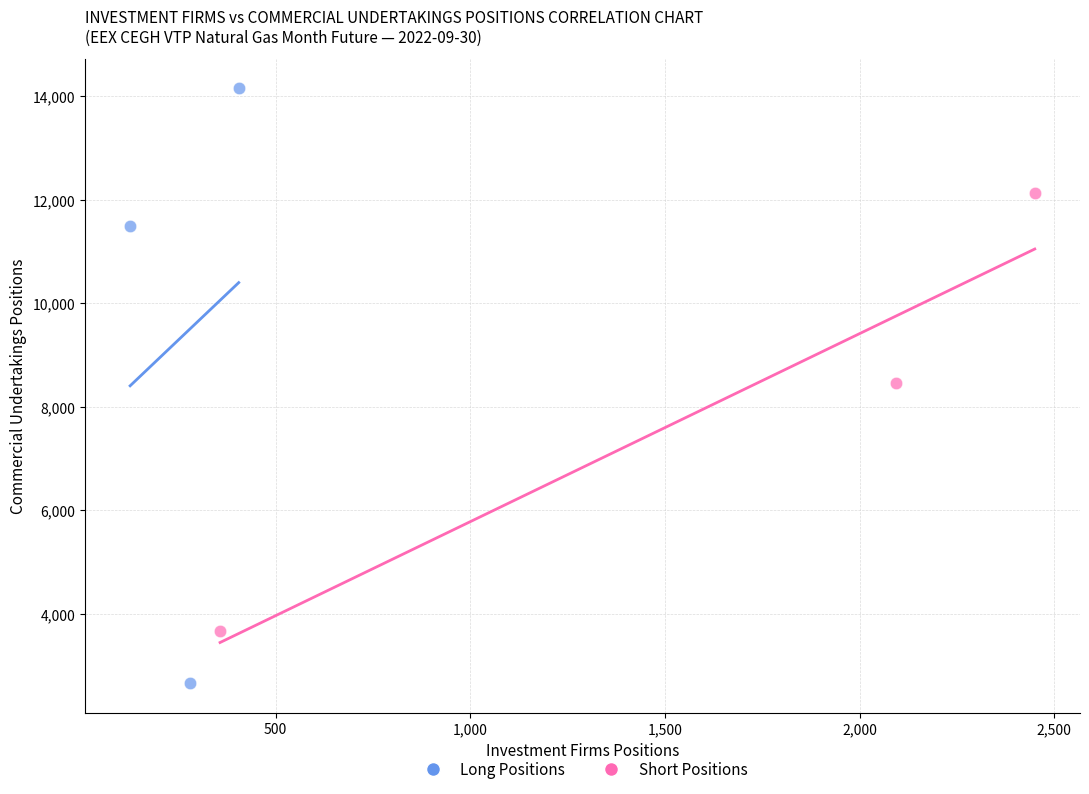

Which series has the largest Y range (max minus min)?

Long Positions